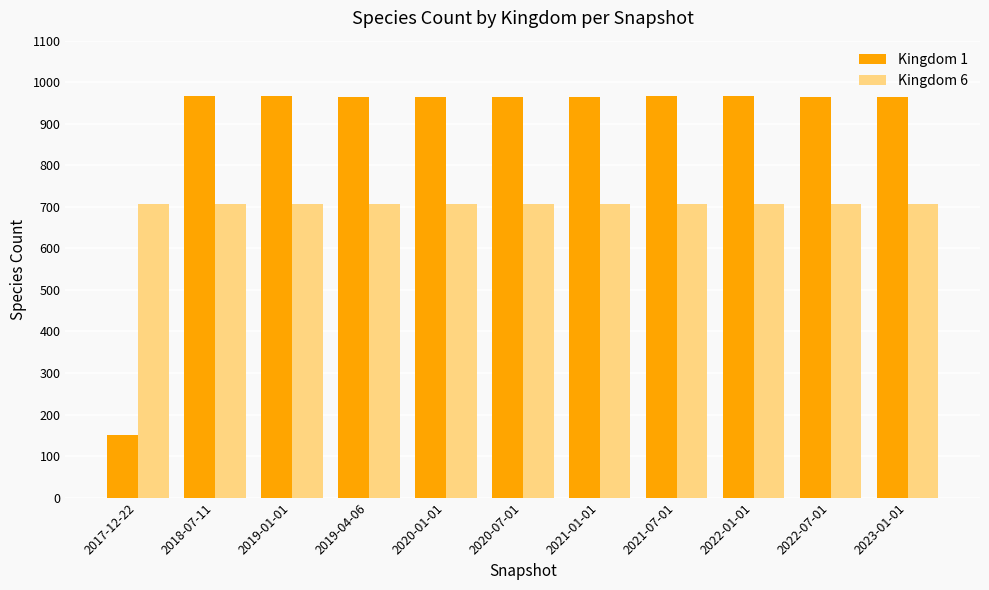

What is the spread (max minus min) of values at 2019-01-01?

260